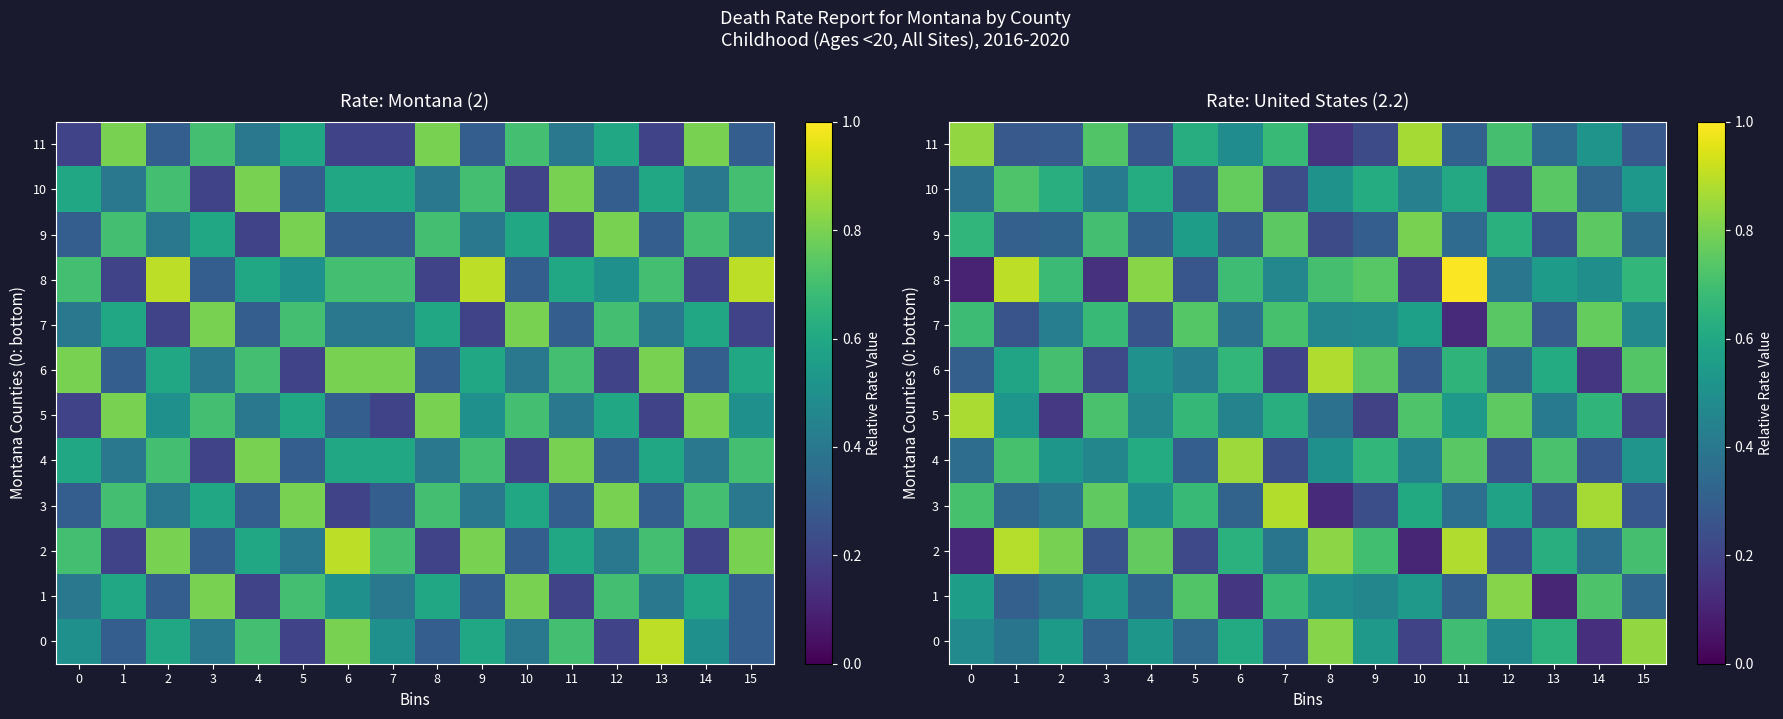

Which has a higher value, 7 or 5?

5